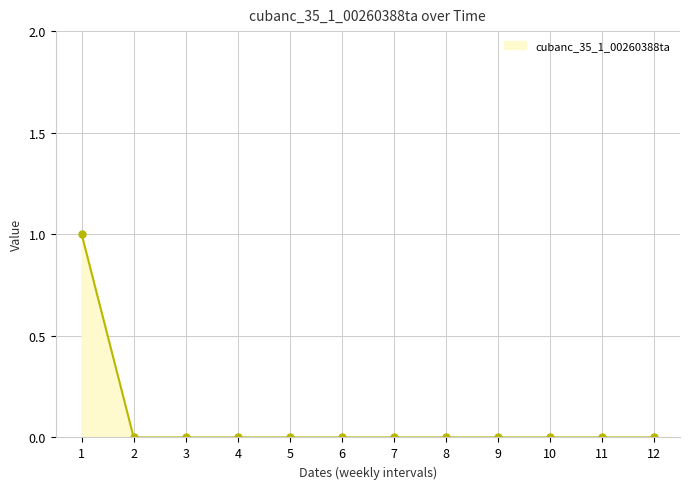

What is the maximum value shown in the chart?

1